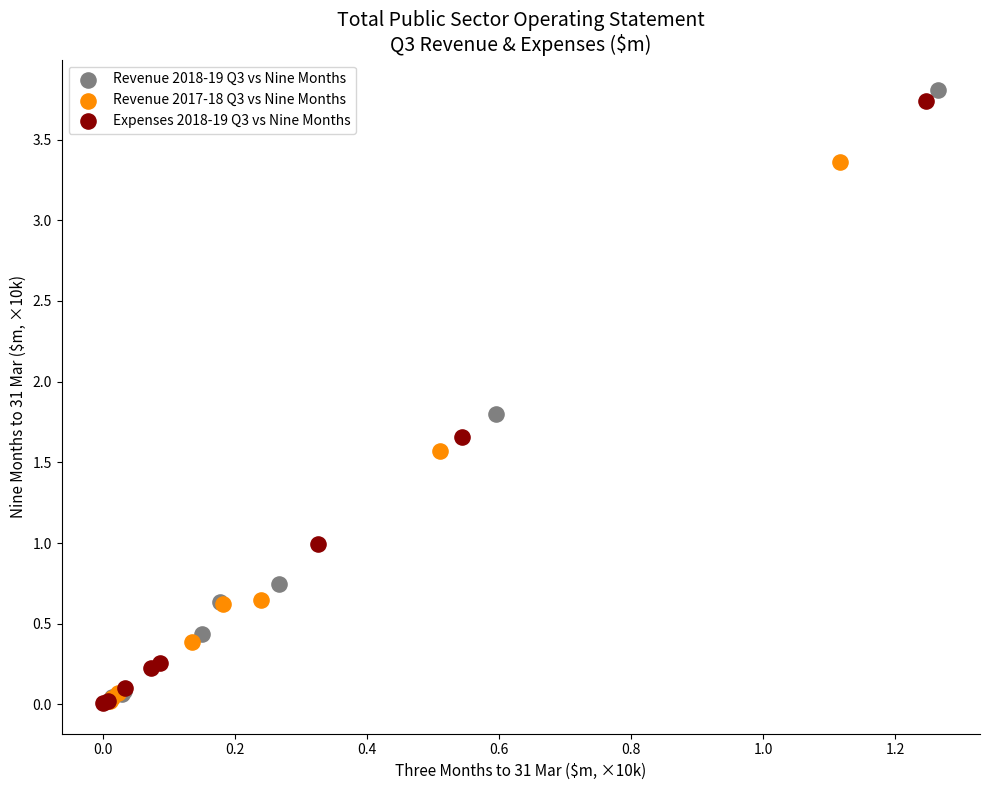

What are all the series names shown in the legend?

Revenue 2018-19 Q3 vs Nine Months, Revenue 2017-18 Q3 vs Nine Months, Expenses 2018-19 Q3 vs Nine Months